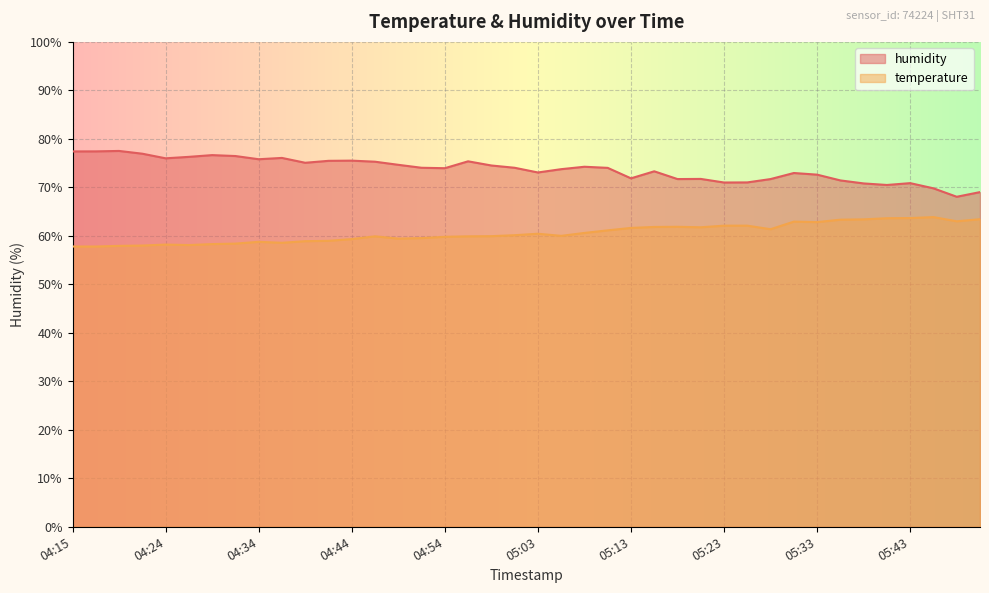

Which series has the widest spread of values?

humidity